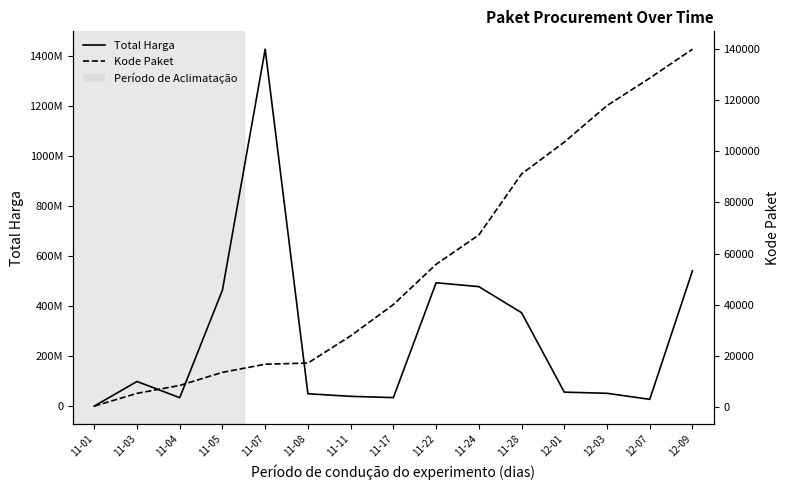

Does the chart have visible grid lines?

No